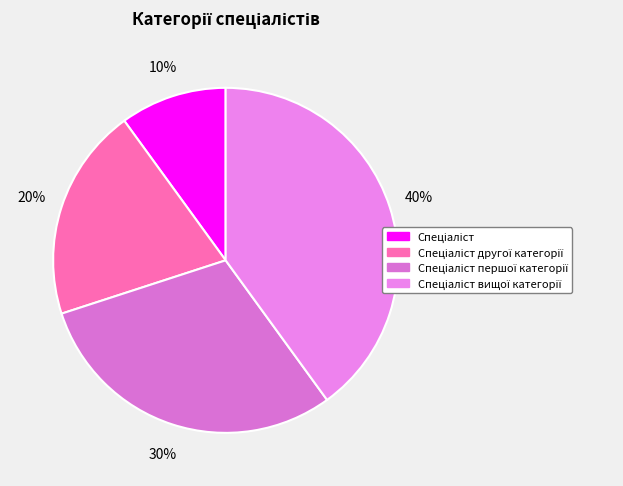

To the nearest percent, what is the difference between the largest and smallest slice percentages?

30%